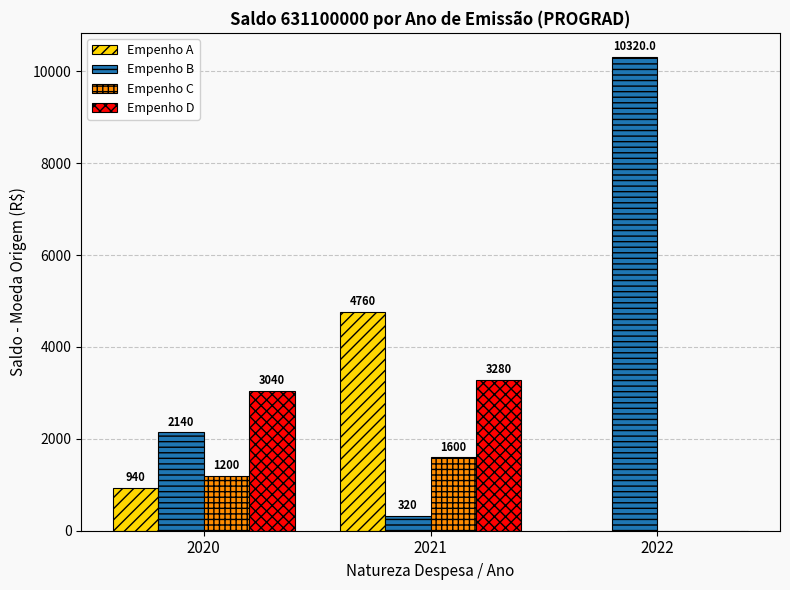

How many groups of bars are there?

3